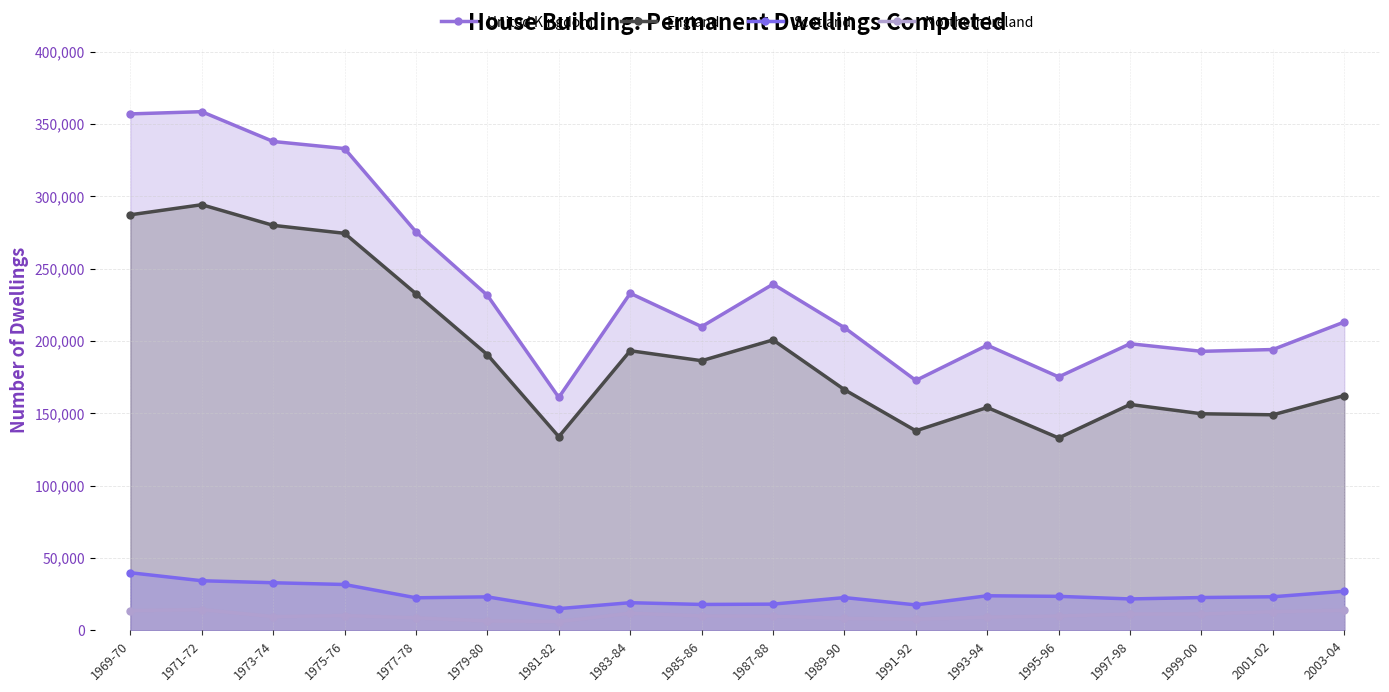

How many lines are shown in the chart?

4